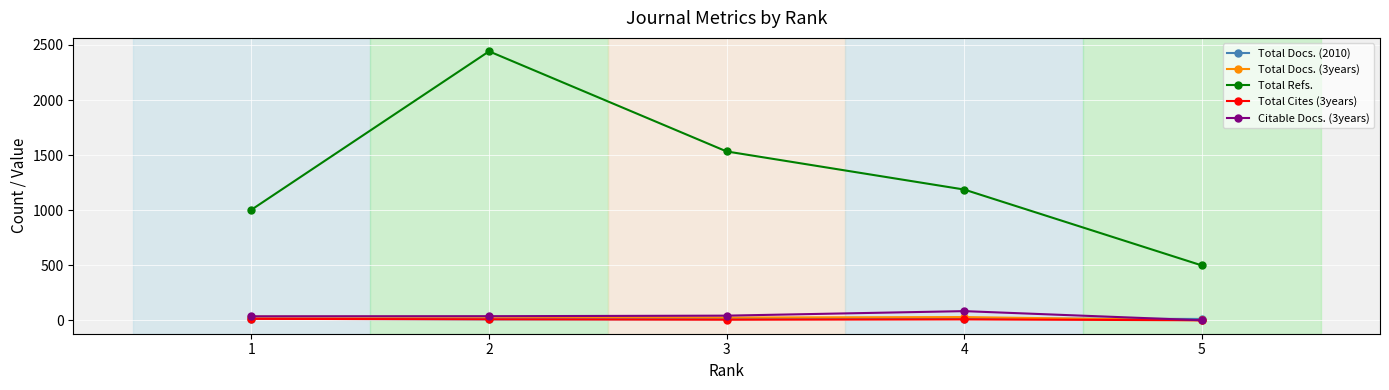

What are all the series names shown in the legend?

Total Docs. (2010), Total Docs. (3years), Total Refs., Total Cites (3years), Citable Docs. (3years)